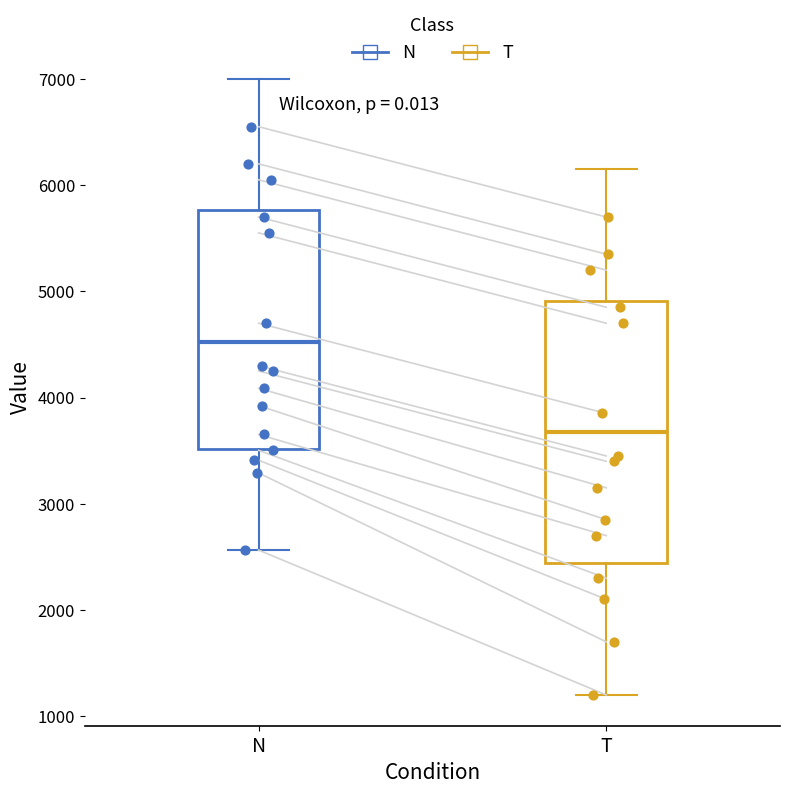

Reading left to right, transcribe this box plot: for each box, give where its median line is, the range the box spans, and where its two whiskers end, as read against the y-axis. The values are not printed on the chart, so give them approximately, as read against the axis.

N: median 4500, box 3500 to 5800, whiskers 2600 to 7000
T: median 3700, box 2400 to 4900, whiskers 1200 to 6200